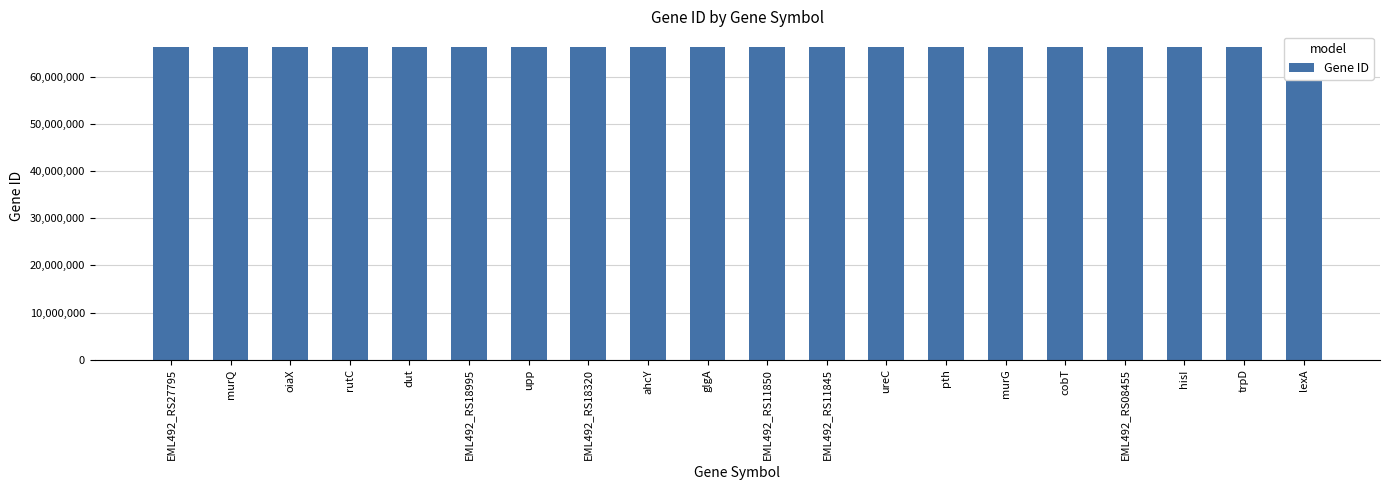

Which label corresponds to the largest value in the chart?

EML492_RS27795